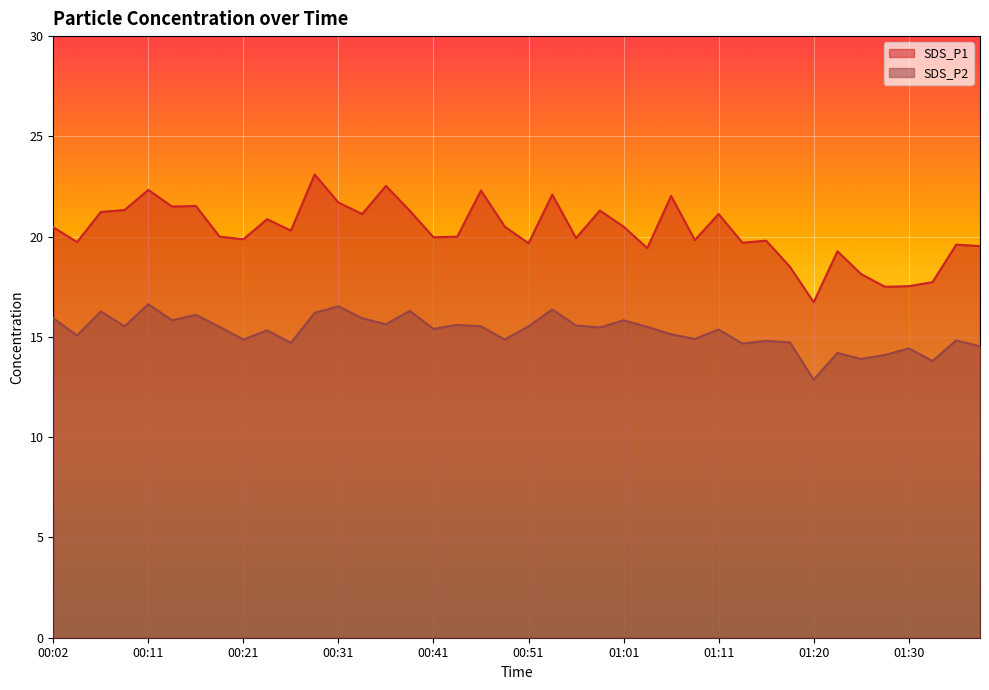

At how many categories does at least one series exceed 16?

40